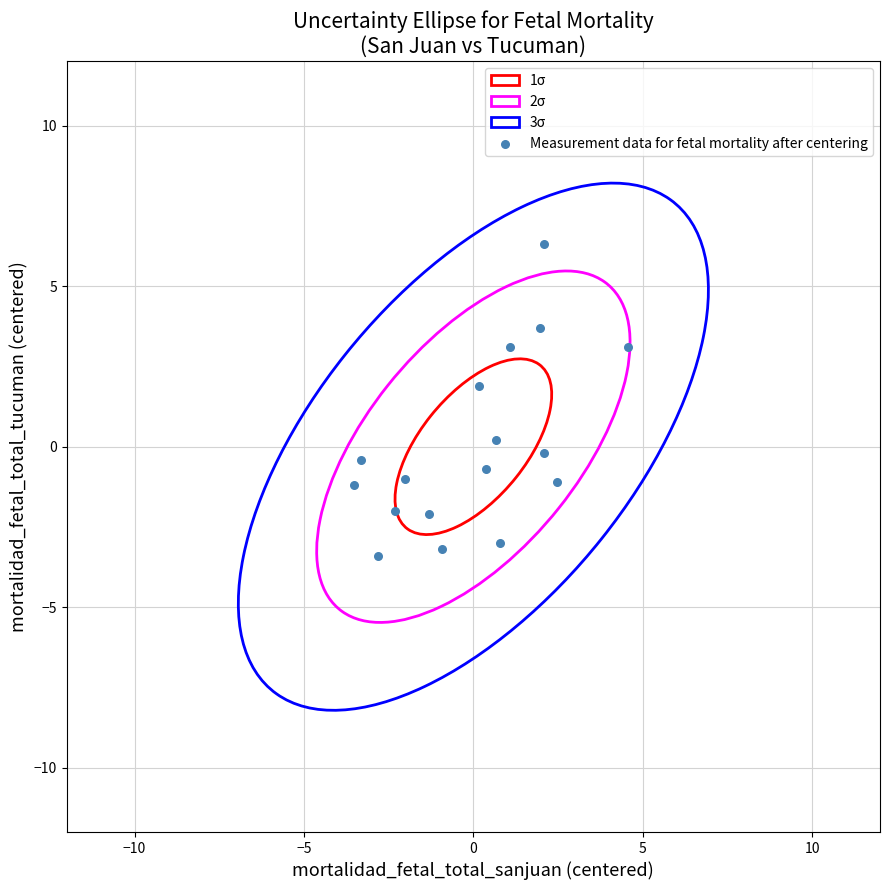

What is the range of Y values (max minus min)?

9.7